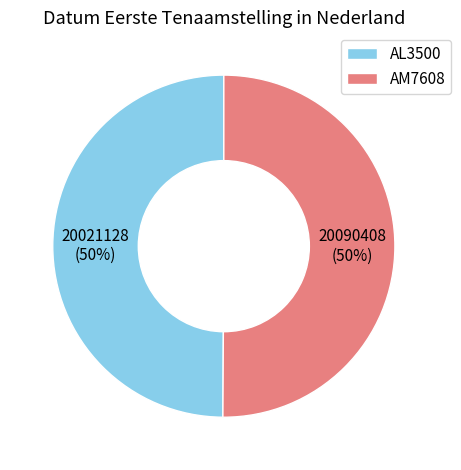

What is the ratio of the value at AL3500 to the value at AM7608?

1.0